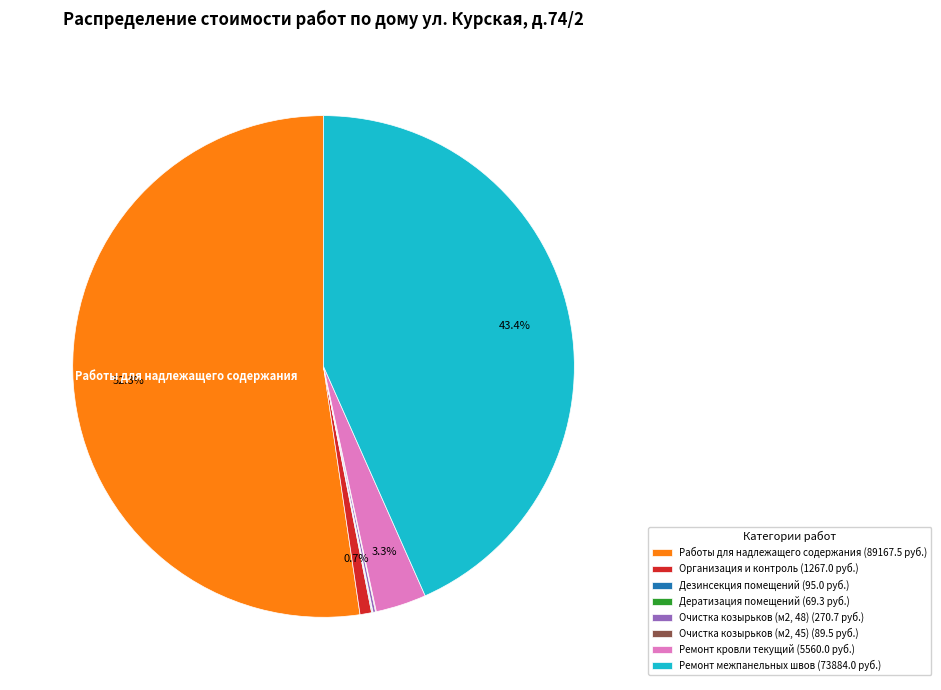

Does any single category account for the majority?

Yes